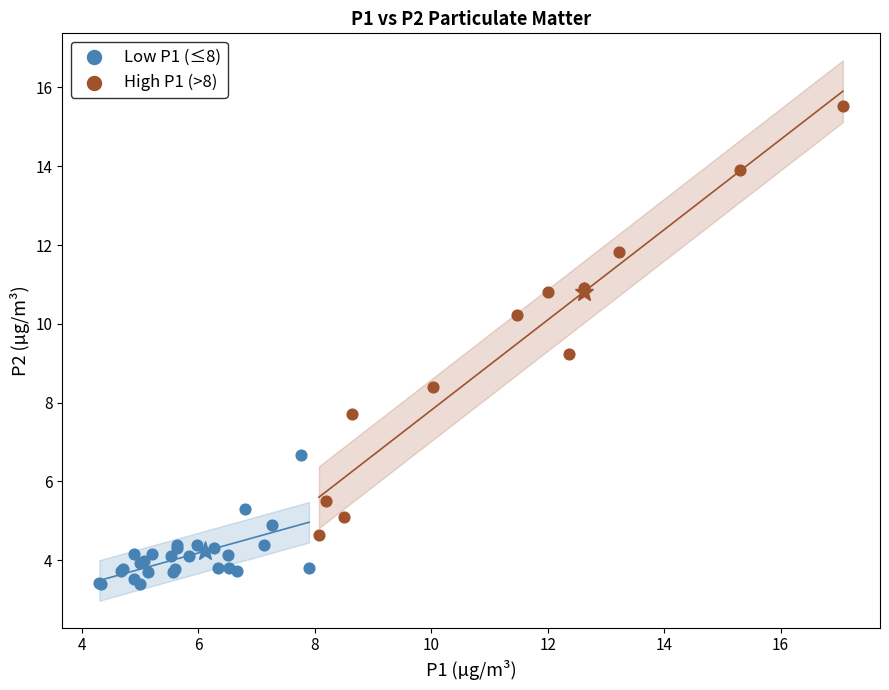

Which series reaches the minimum Y coordinate?

Low P1 (≤8)